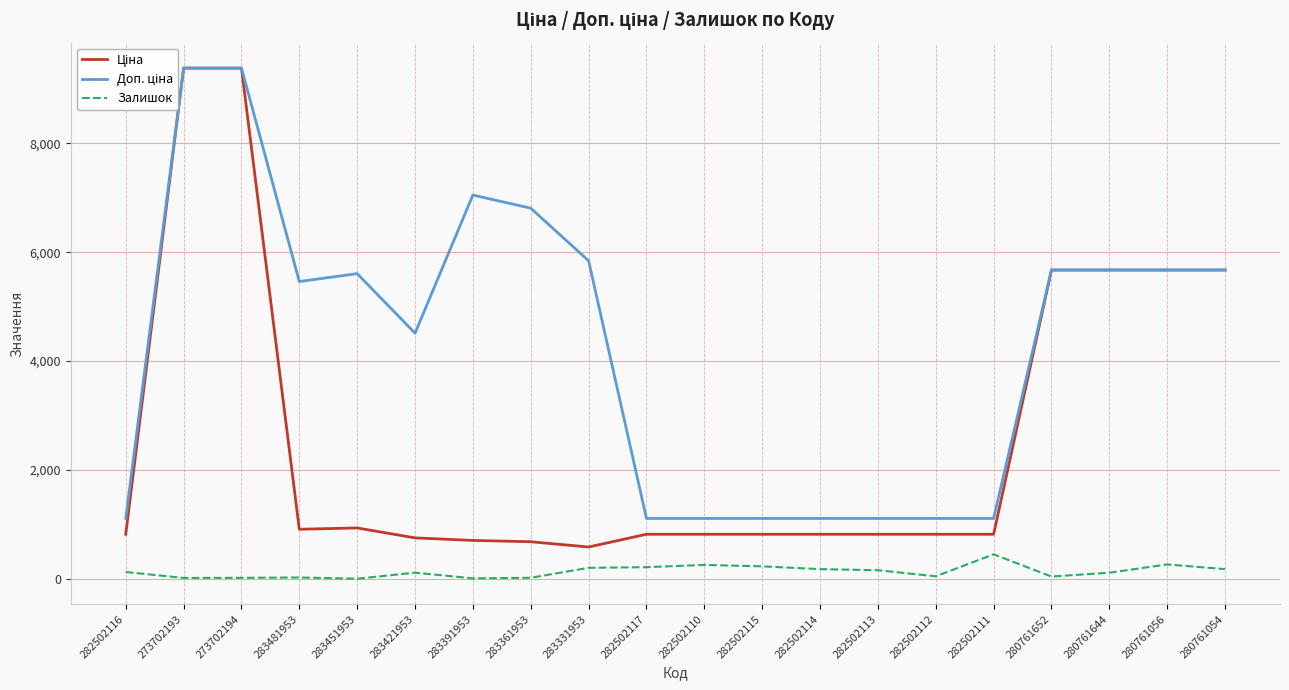

Reading left to right, extract all data points from this chart.

Ціна: 818.5	9384.0	9384.0	910.4	934.5	752.2	705.1	681.0	584.4	818.5	818.5	818.5	818.5	818.5	818.5	818.5	5673.8	5673.8	5673.8	5673.8
Доп. ціна: 1109.2	9384.0	9384.0	5462.3	5607.2	4513.3	7051.3	6809.8	5843.9	1109.2	1109.2	1109.2	1109.2	1109.2	1109.2	1109.2	5673.8	5673.8	5673.8	5673.8
Залишок: 125.0	16.0	18.0	24.0	2.0	113.0	8.0	19.0	202.0	214.0	255.0	229.0	178.0	158.0	46.0	450.0	42.0	112.0	264.0	178.0